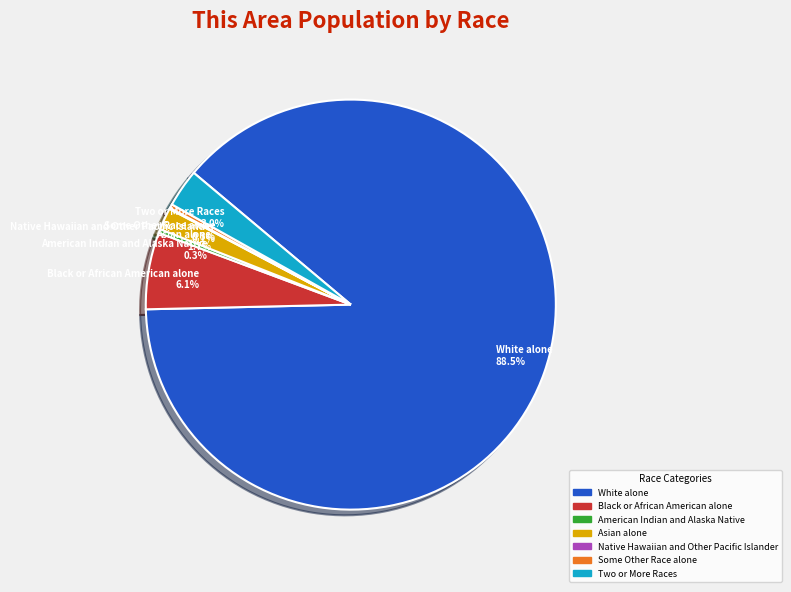

What is the total percentage of Asian alone and Black or African American alone?

7.8%